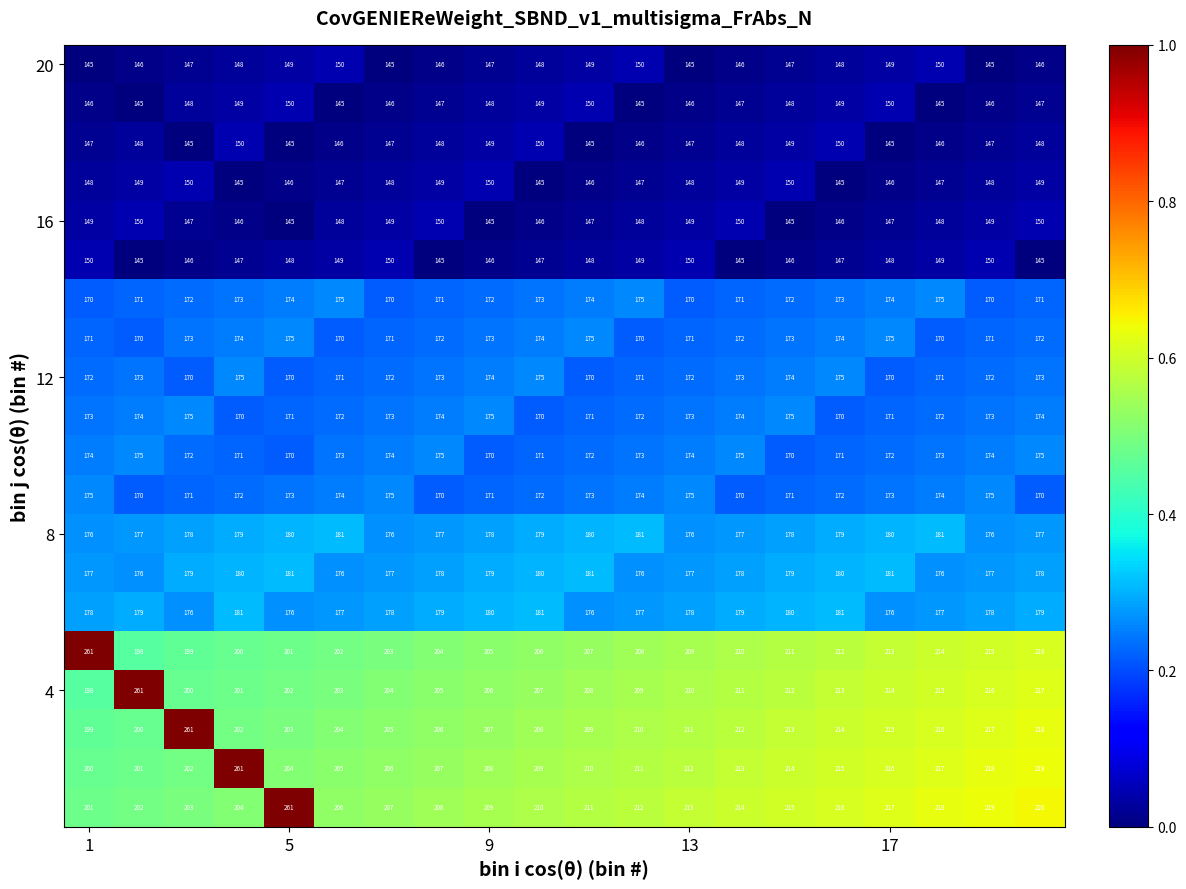

What is the maximum value shown in the chart?

261